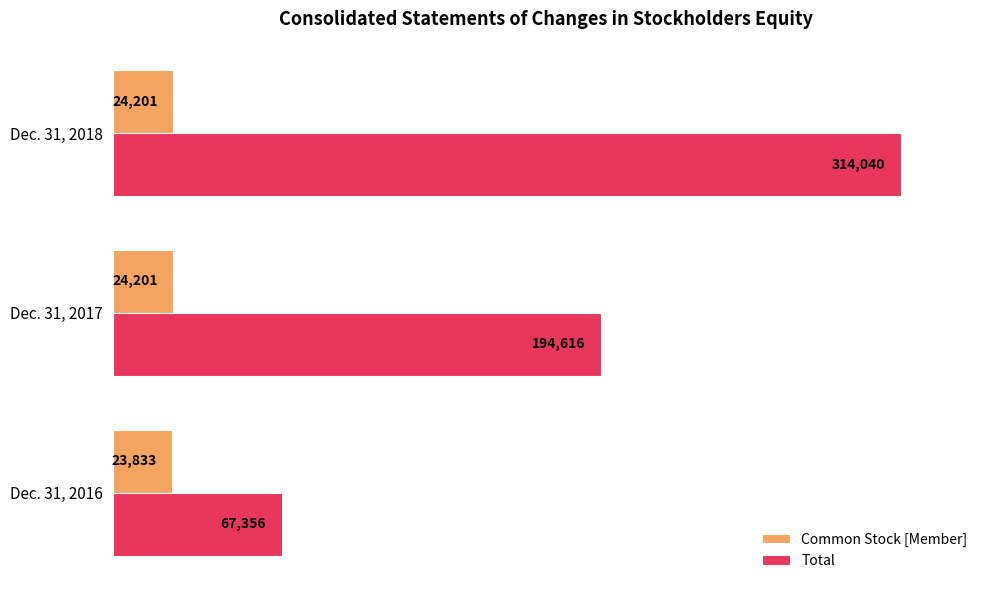

What are all the series names shown in the legend?

Common Stock [Member], Total